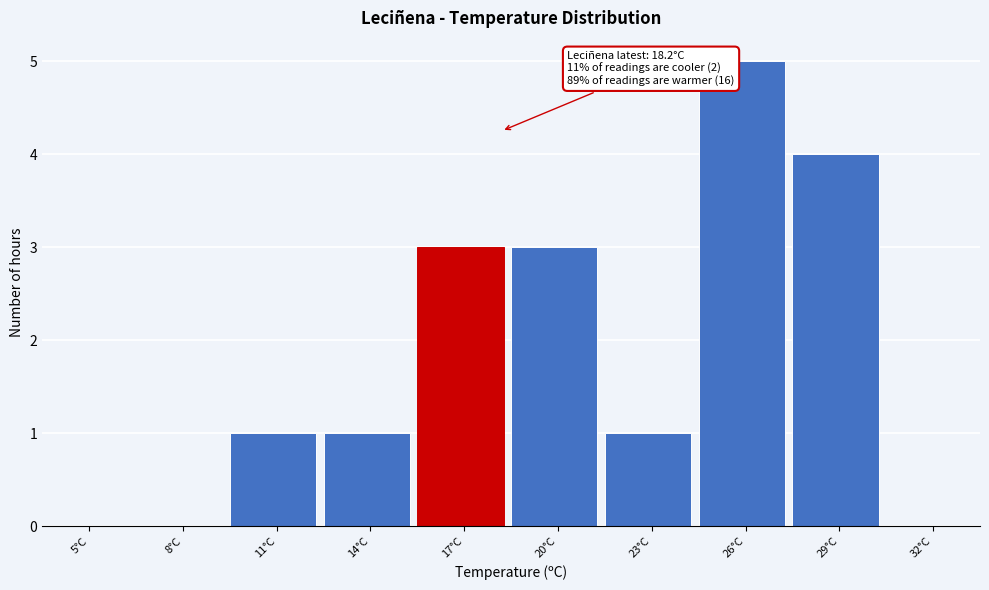

Reading left to right, extract all data points from this chart.

5°C=0	8°C=0	11°C=1	14°C=1	17°C=3	20°C=3	23°C=1	26°C=5	29°C=4	32°C=0